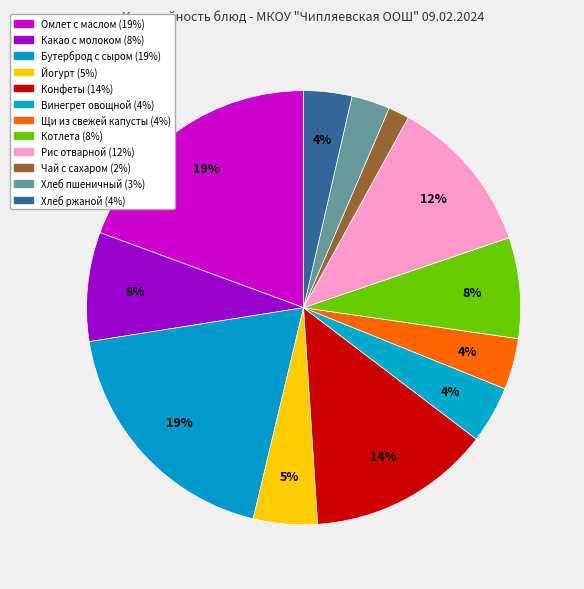

Rank the categories by value from lowest to highest.

Чай с сахаром, Хлеб пшеничный, Хлеб ржаной, Щи из свежей капусты, Винегрет овощной, Йогурт, Котлета, Какао с молоком, Рис отварной, Конфеты, Бутерброд с сыром, Омлет с маслом